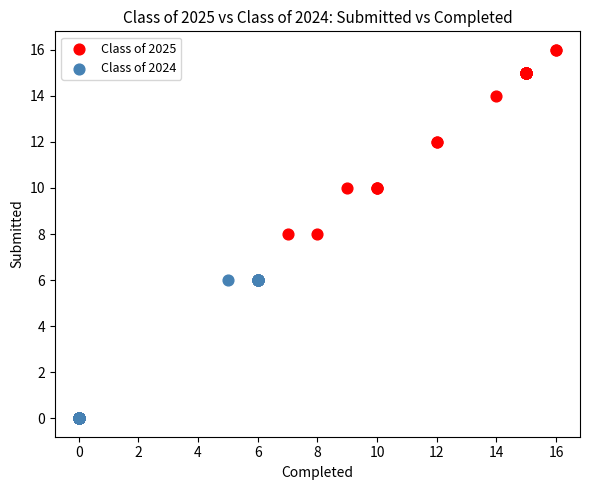

Which series has the largest Y range (max minus min)?

Class of 2025